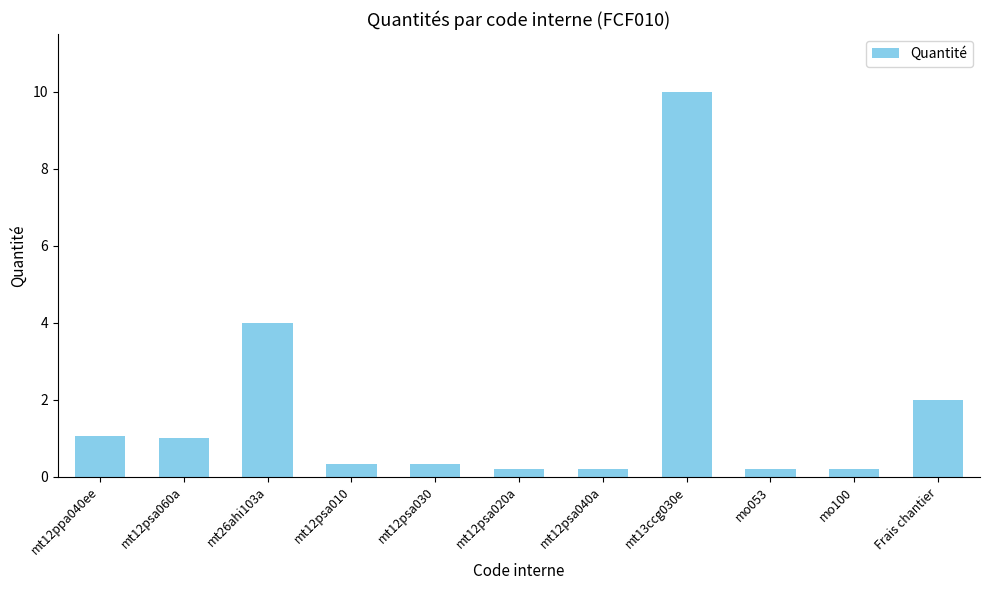

What is the maximum value shown in the chart?

10.0